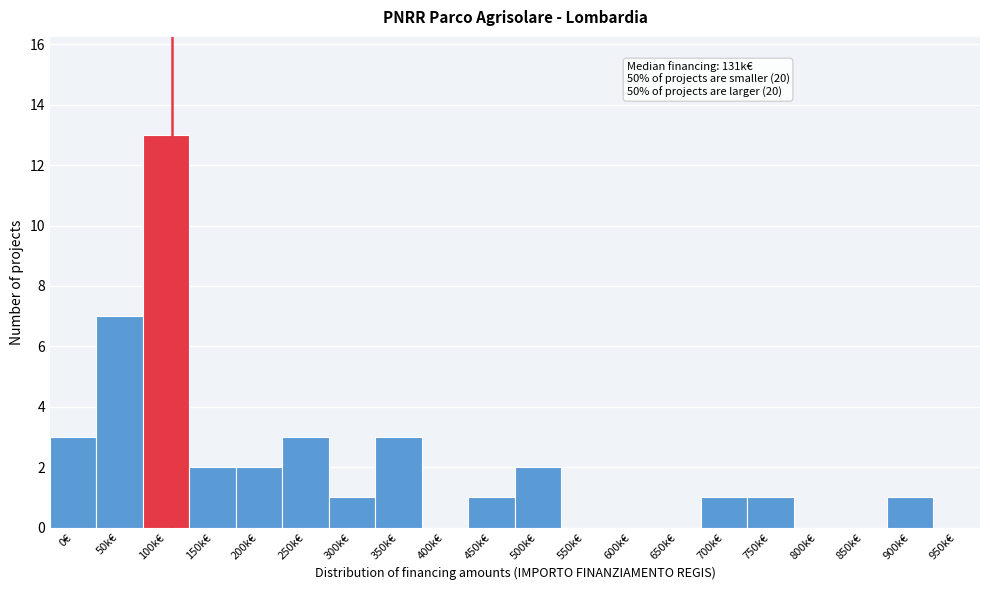

At which label is the value closest to 6?

50k€